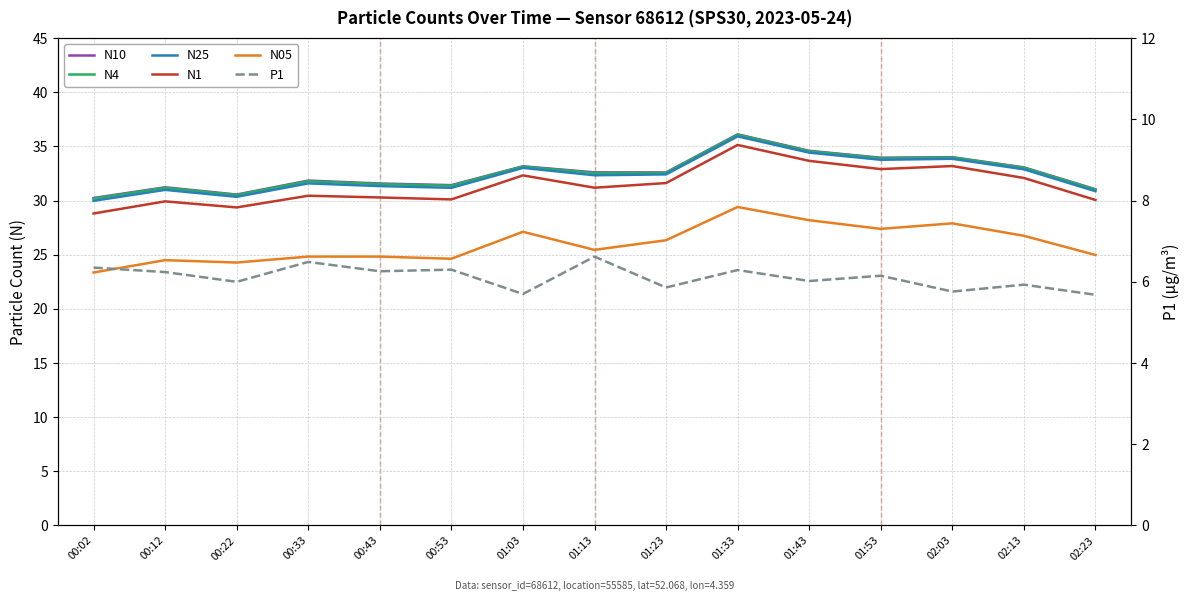

Between 01:23 and 01:43, which series saw the biggest shift?

N1